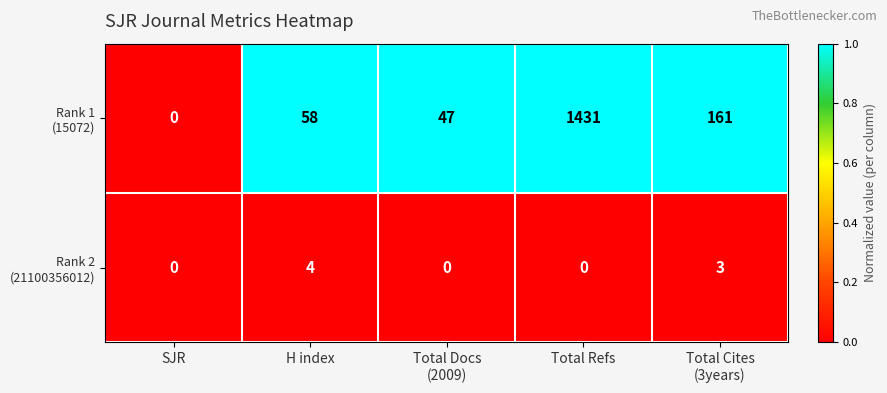

What is the total value across all series at Total Refs?

1431